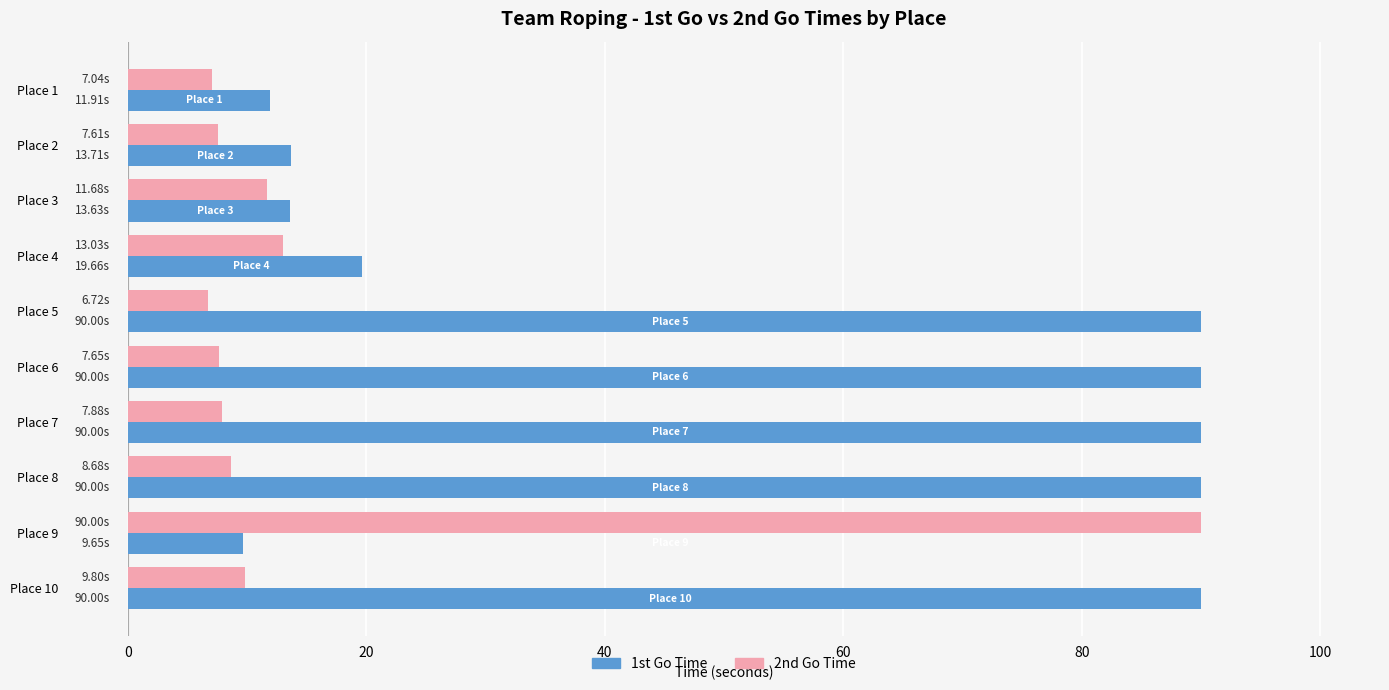

Between Place 1 and Place 8, which series saw the biggest shift?

1st Go Time